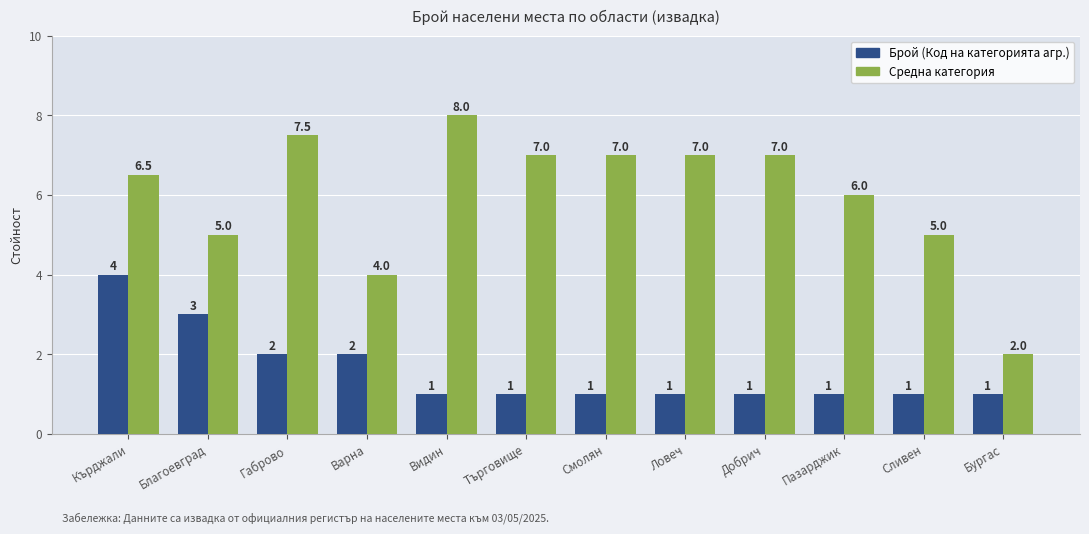

Are the bars horizontal?

No